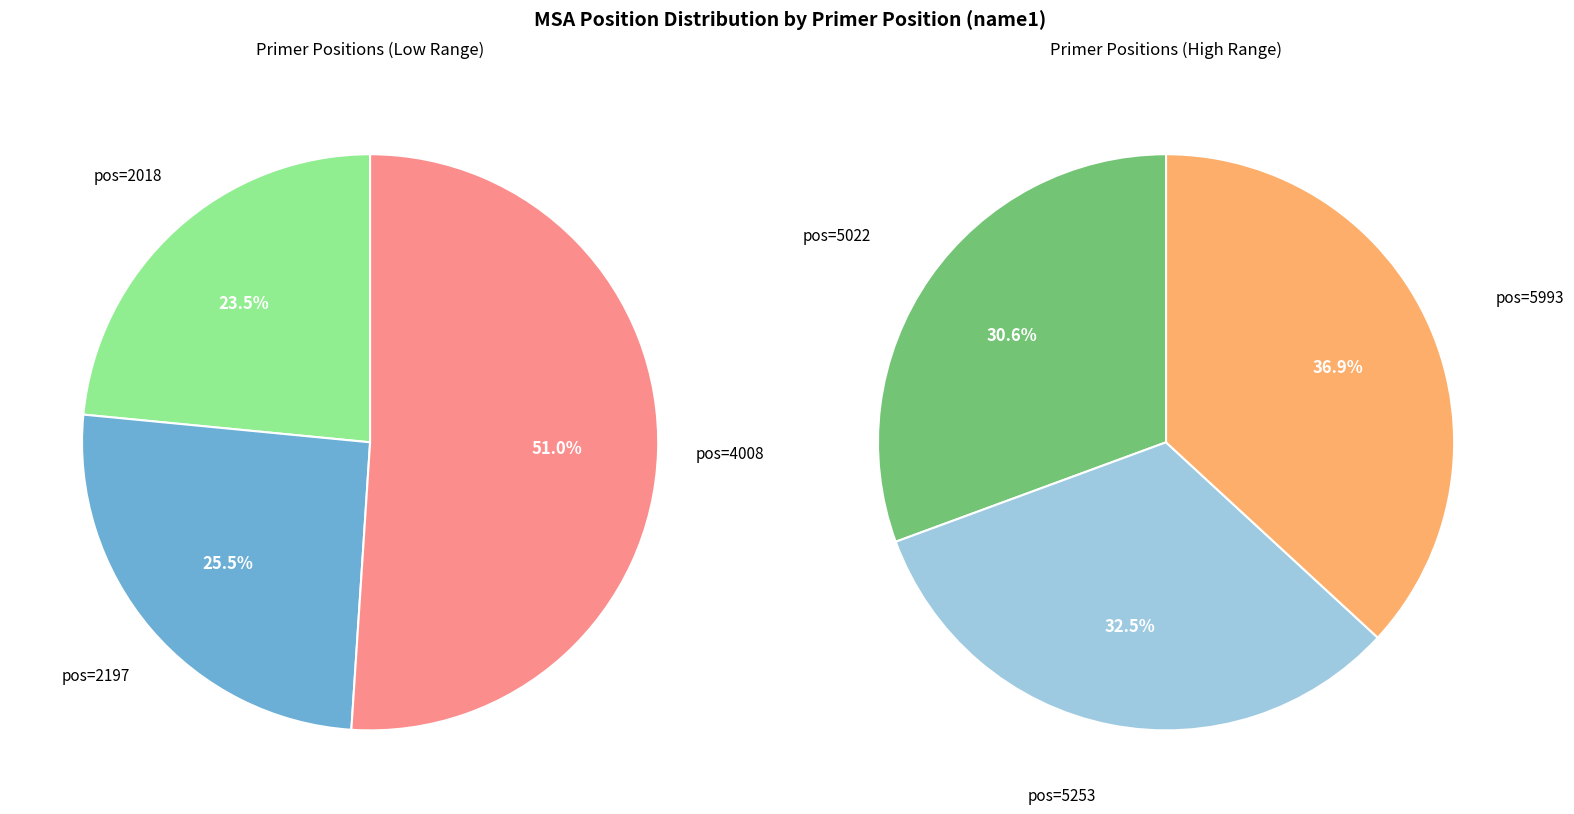

Count the number of slices in the pie.

6